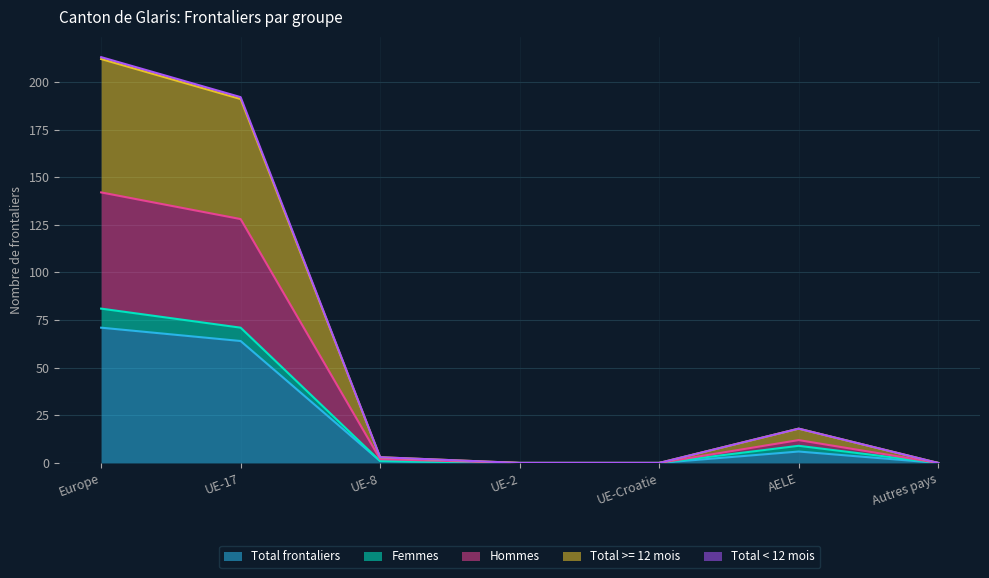

At which category is the sum across all series the highest?

Europe